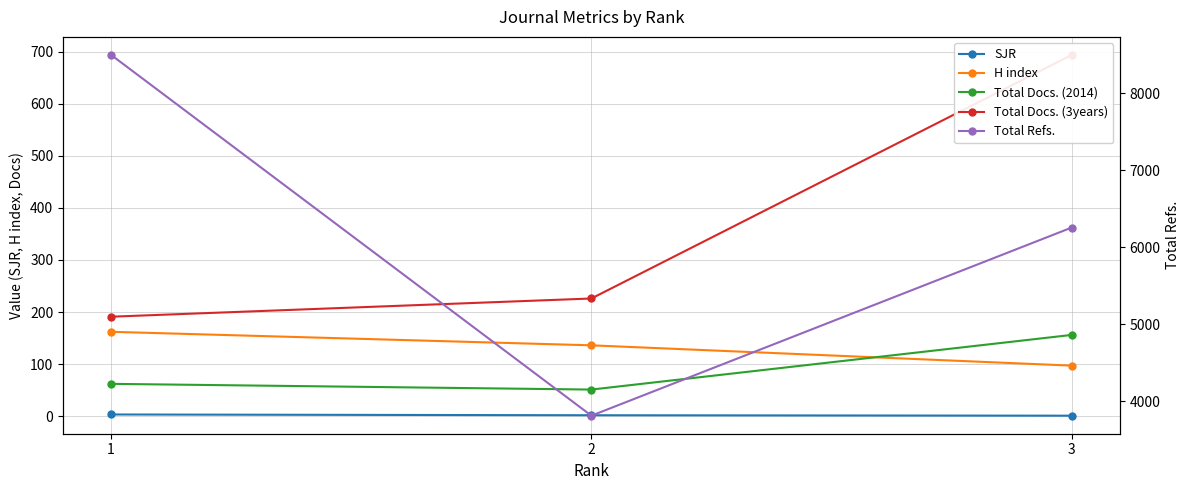

What is the value of the H index point at the 2nd from the left?

136.0